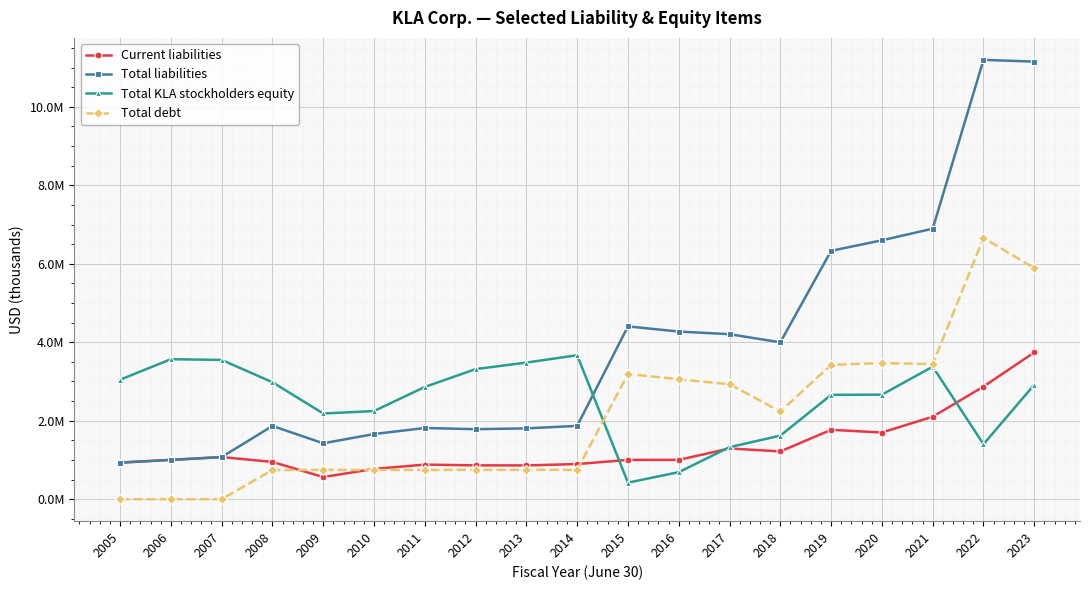

Rank the series by their average value, from highest to lowest.

Total liabilities, Total KLA stockholders equity, Total debt, Current liabilities